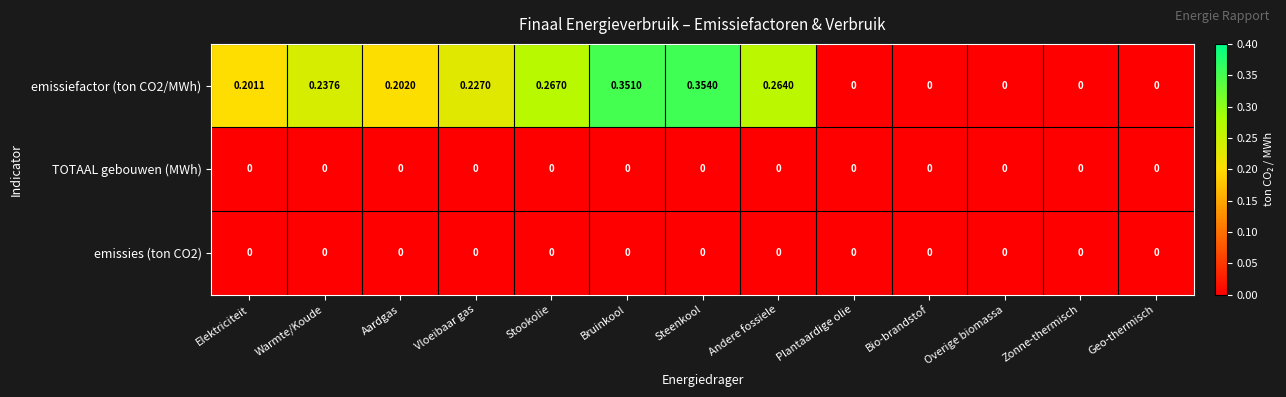

Is the value of emissiefactor (ton CO2/MWh) at Steenkool greater than the value of TOTAAL gebouwen (MWh) at Plantaardige olie?

Yes